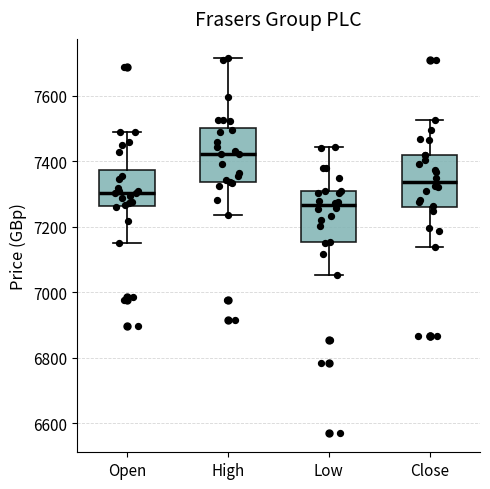

Where is the upper edge of the box for Low on the y-axis? The values are not printed on the chart, so give them approximately, as read against the axis.

7300